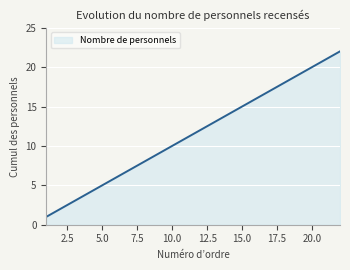

Reading left to right, transcribe all the data shown in this chart.

1	2	3	4	5	6	7	8	9	10	11	12	13	14	15	16	17	18	19	20	21	22